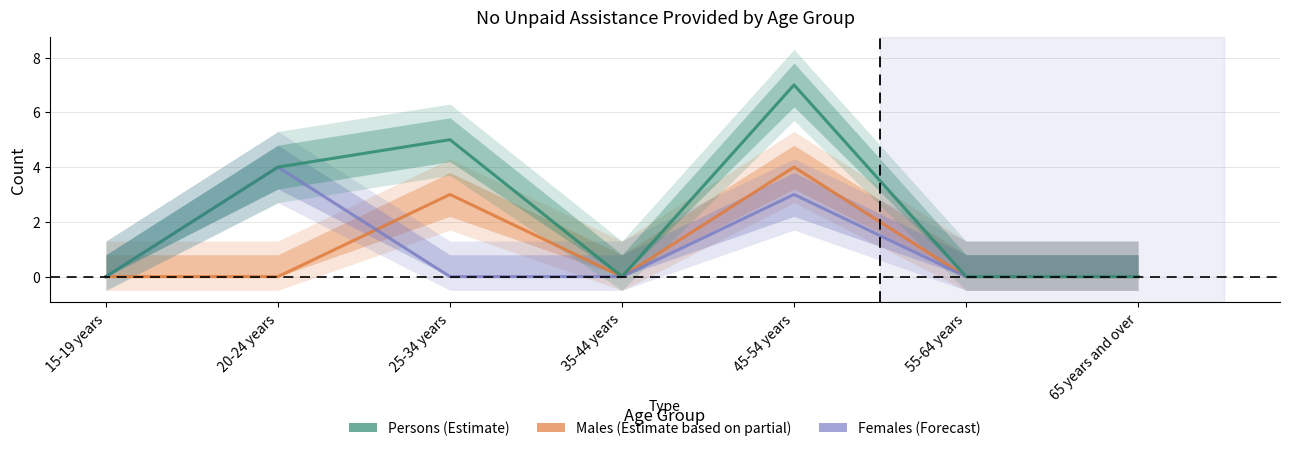

Does the chart display data point markers on the line(s)?

No